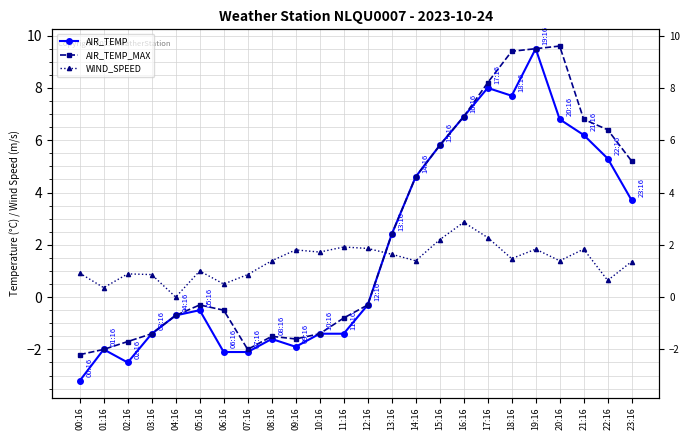

True or false: AIR_TEMP and AIR_TEMP_MAX cross at least once.

False